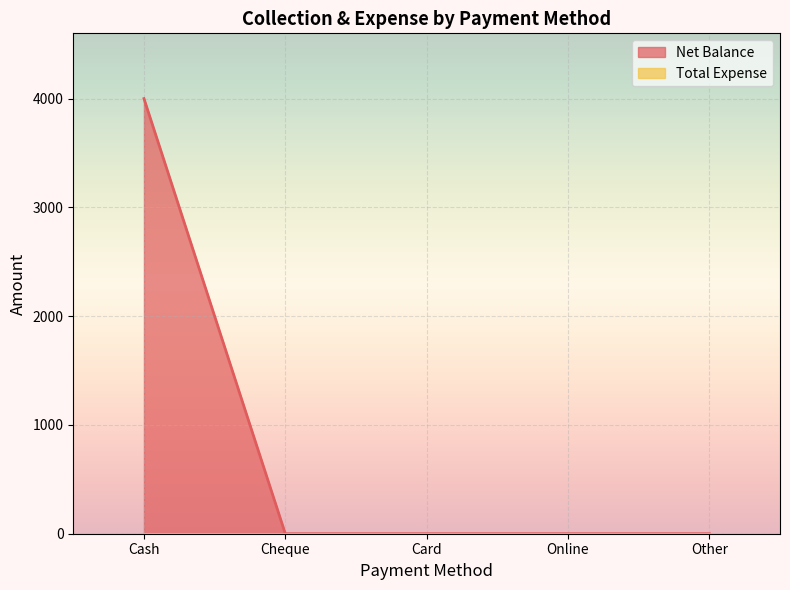

List the labels in order of value, largest first.

Cash, Cheque, Card, Online, Other